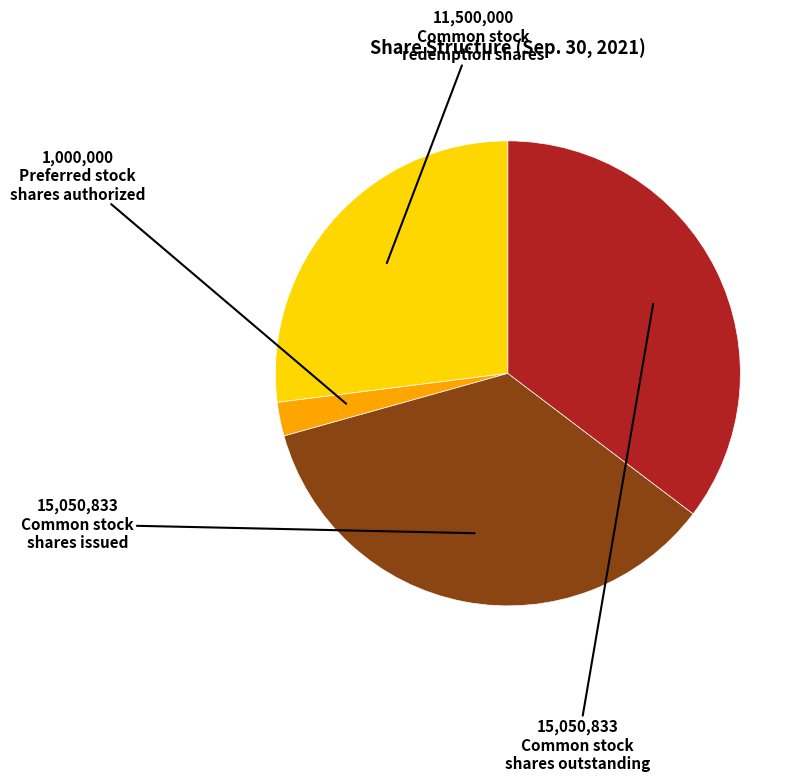

Does any single category account for the majority?

No